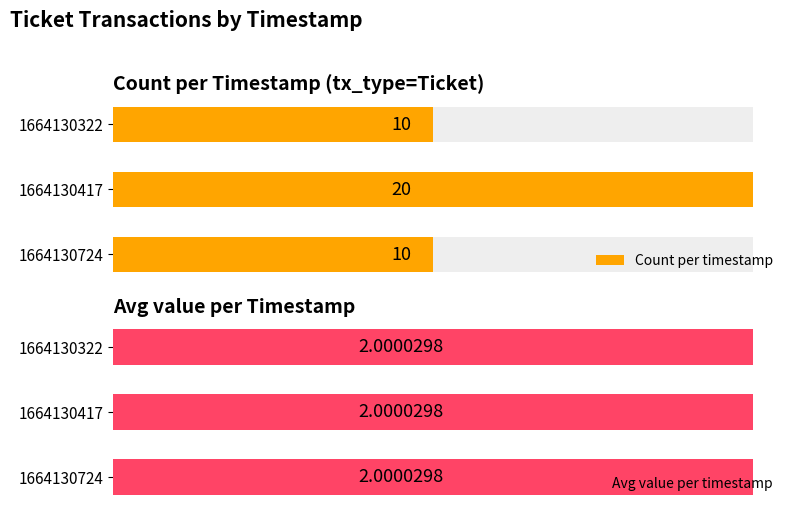

List the series in order of their peak value, highest first.

Count per timestamp, Avg value per timestamp